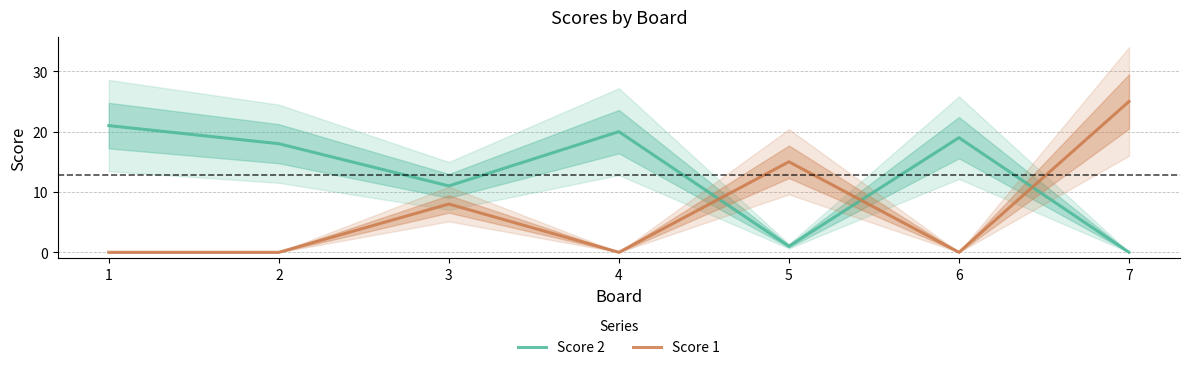

After their last crossing, which series has the higher values: Score 2 or Score 1?

Score 1